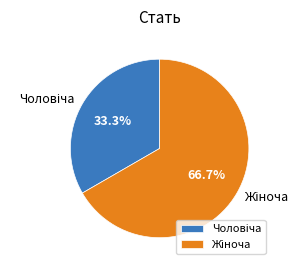

Is there a majority slice in this chart?

Yes